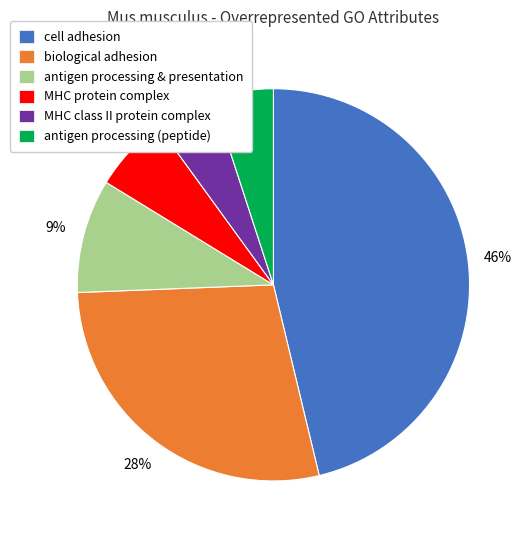

Which category has the biggest portion of the pie?

cell adhesion